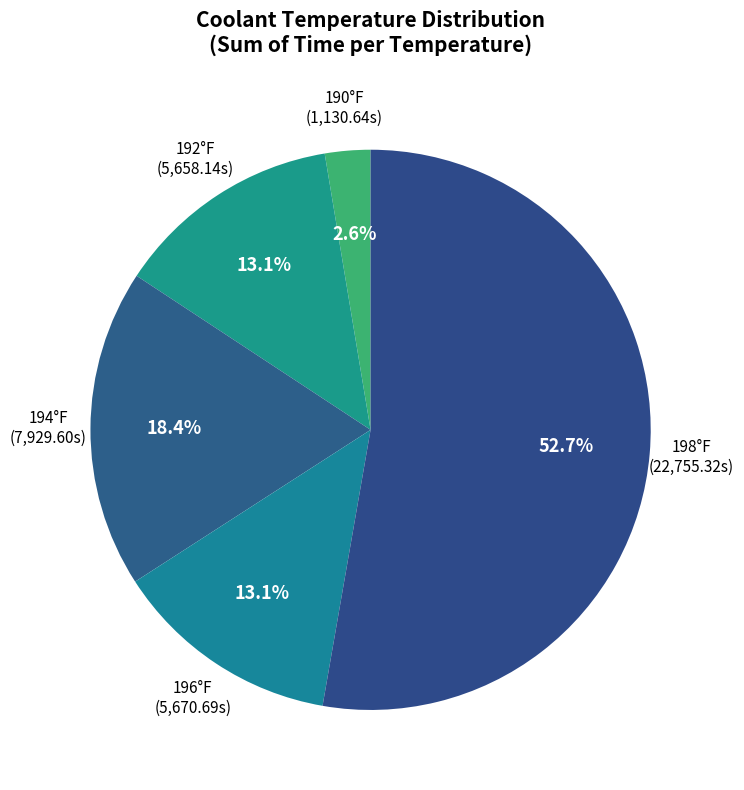

How many segments does this pie chart have?

5